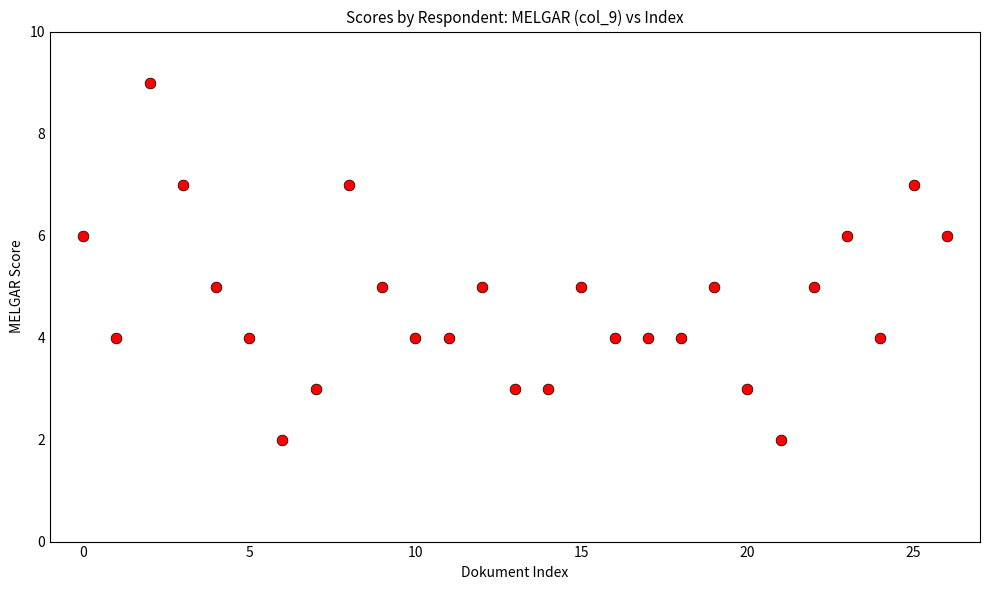

What is the range of Y values (max minus min)?

7